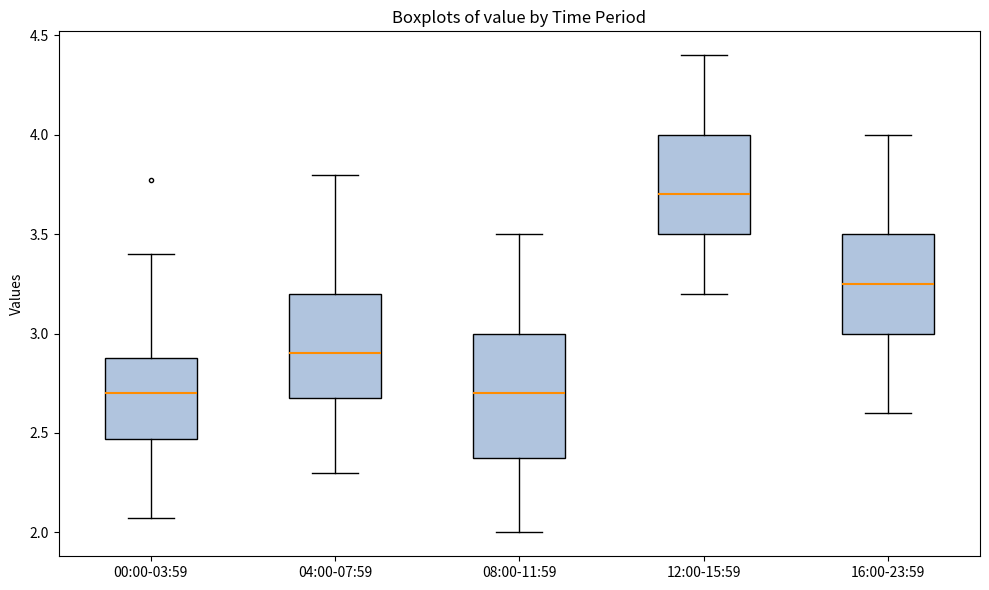

Reading left to right, read every box against the y-axis: the position of its median line, the range the box covers, and the ends of its whiskers. The values are not printed on the chart, so give them approximately, as read against the axis.

00:00-03:59: median 2.70, box 2.45 to 2.90, whiskers 2.05 to 3.40
04:00-07:59: median 2.90, box 2.70 to 3.20, whiskers 2.30 to 3.80
08:00-11:59: median 2.70, box 2.40 to 3.00, whiskers 2.00 to 3.50
12:00-15:59: median 3.70, box 3.50 to 4.00, whiskers 3.20 to 4.40
16:00-23:59: median 3.25, box 3.00 to 3.50, whiskers 2.60 to 4.00